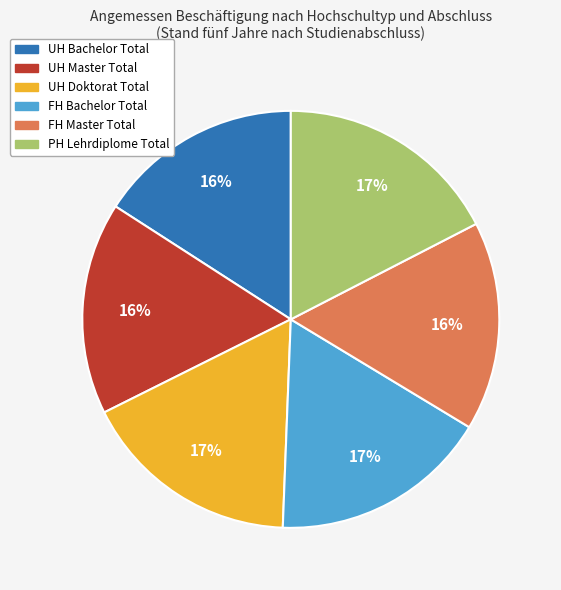

Which has a higher value, FH Bachelor Total or UH Bachelor Total?

FH Bachelor Total